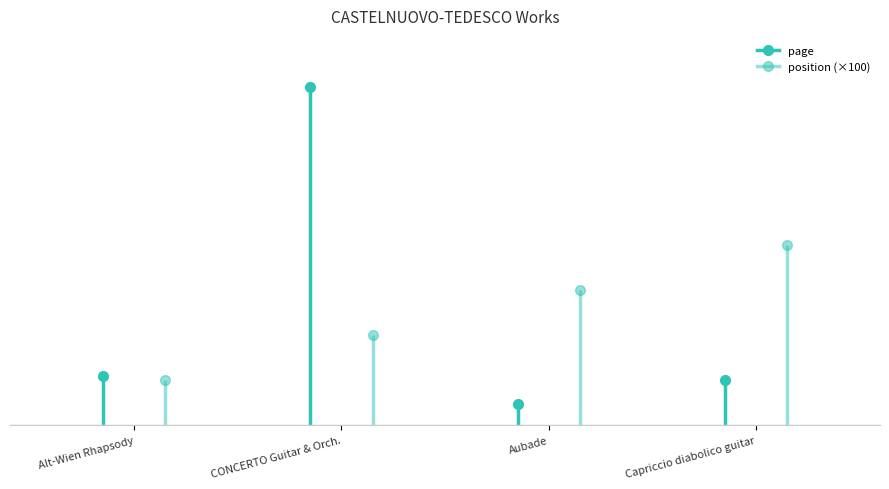

Rank the series by their maximum value, from lowest to highest.

position, page